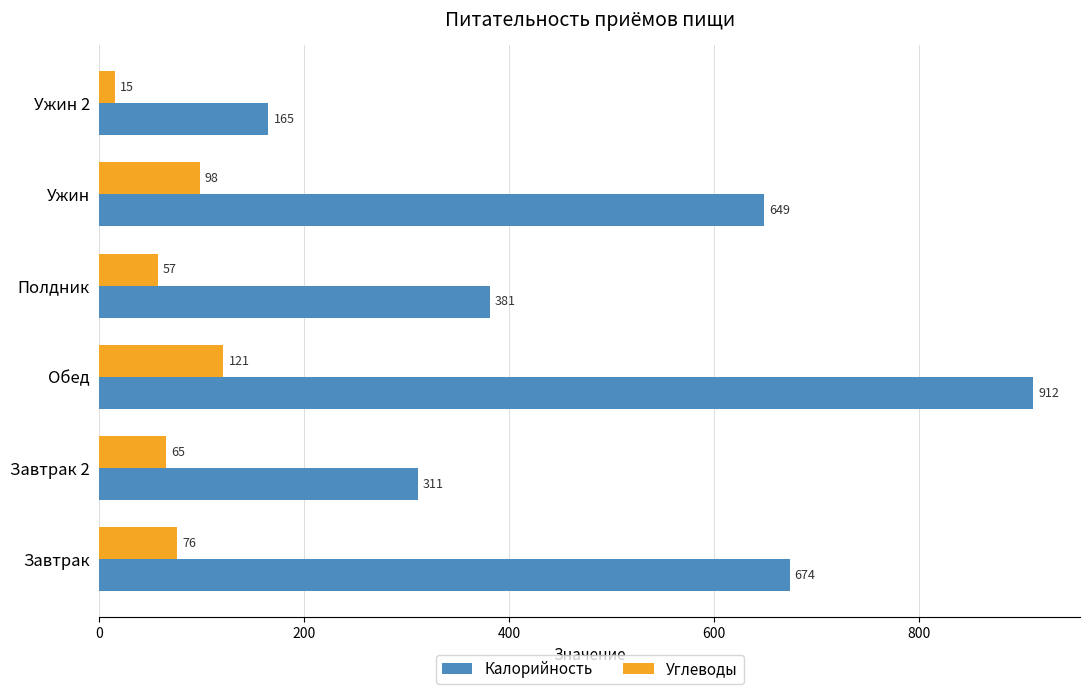

What are all the series names shown in the legend?

Калорийность, Углеводы